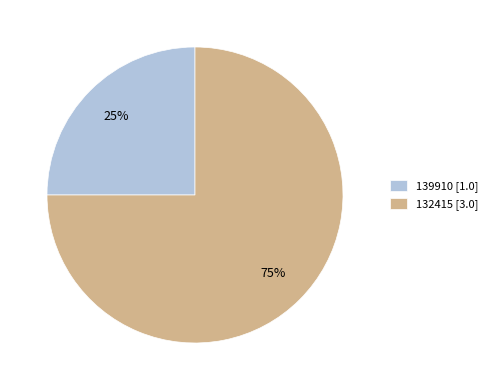

True or false: 132415 accounts for 75% of the total.

True